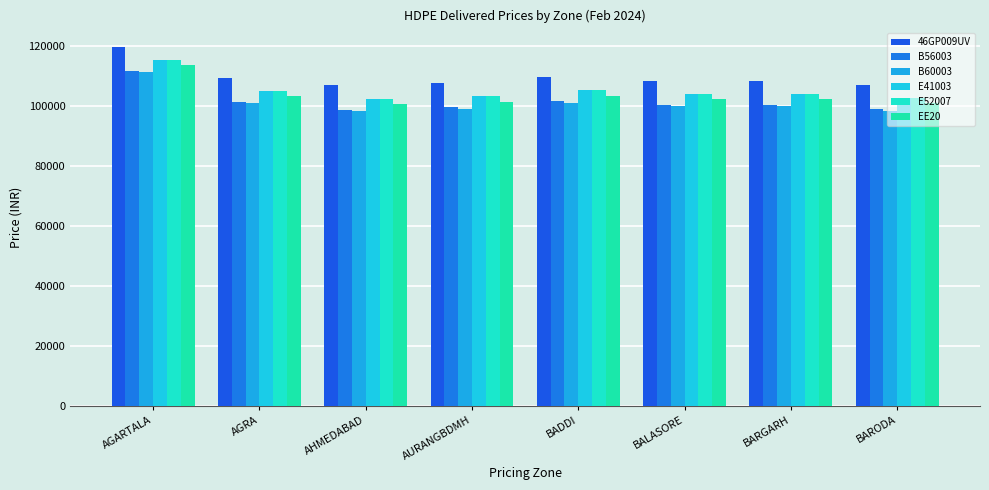

What is the difference between the 46GP009UV values at AGRA and BARGARH?

1077